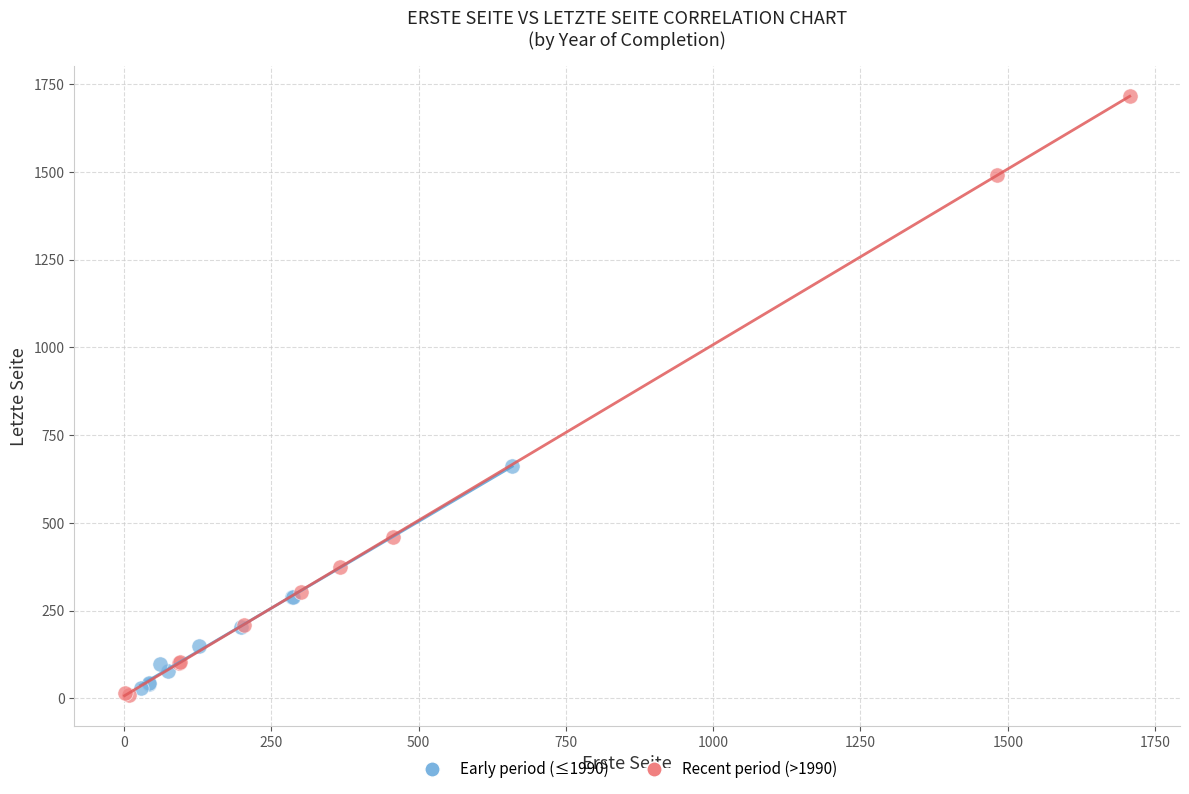

Which series reaches the maximum Y coordinate?

Recent period (>1990)